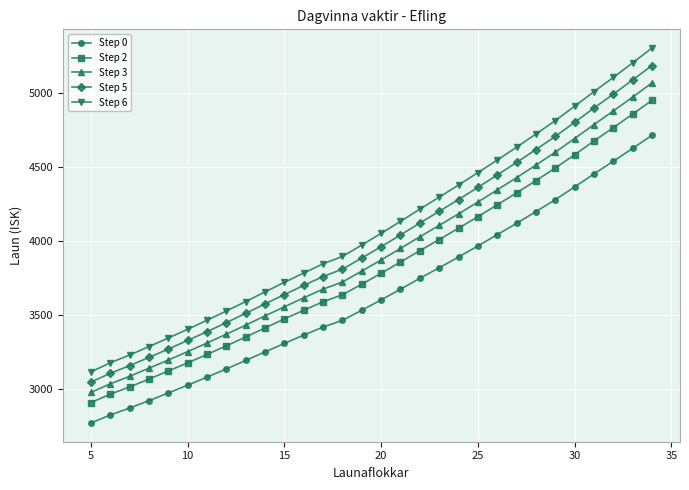

Which series has the widest spread of values?

Step 6